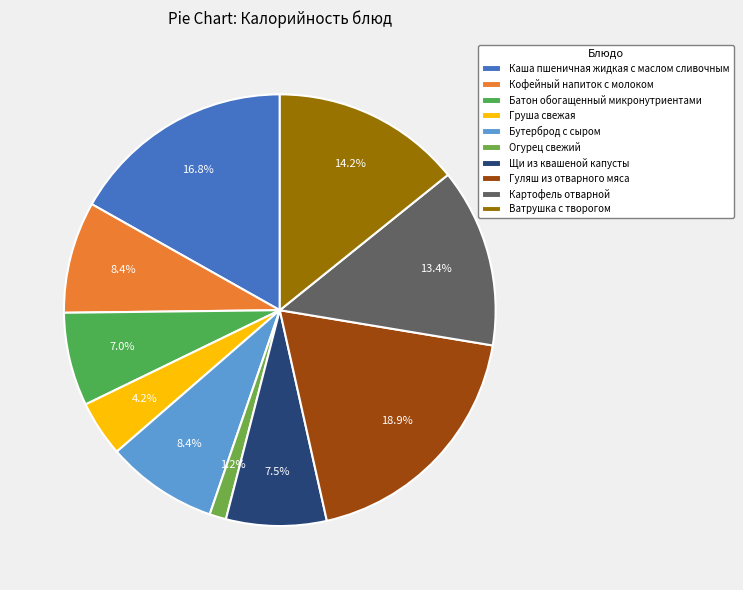

Is it true that Щи из квашеной капусты is 1% of the pie?

False